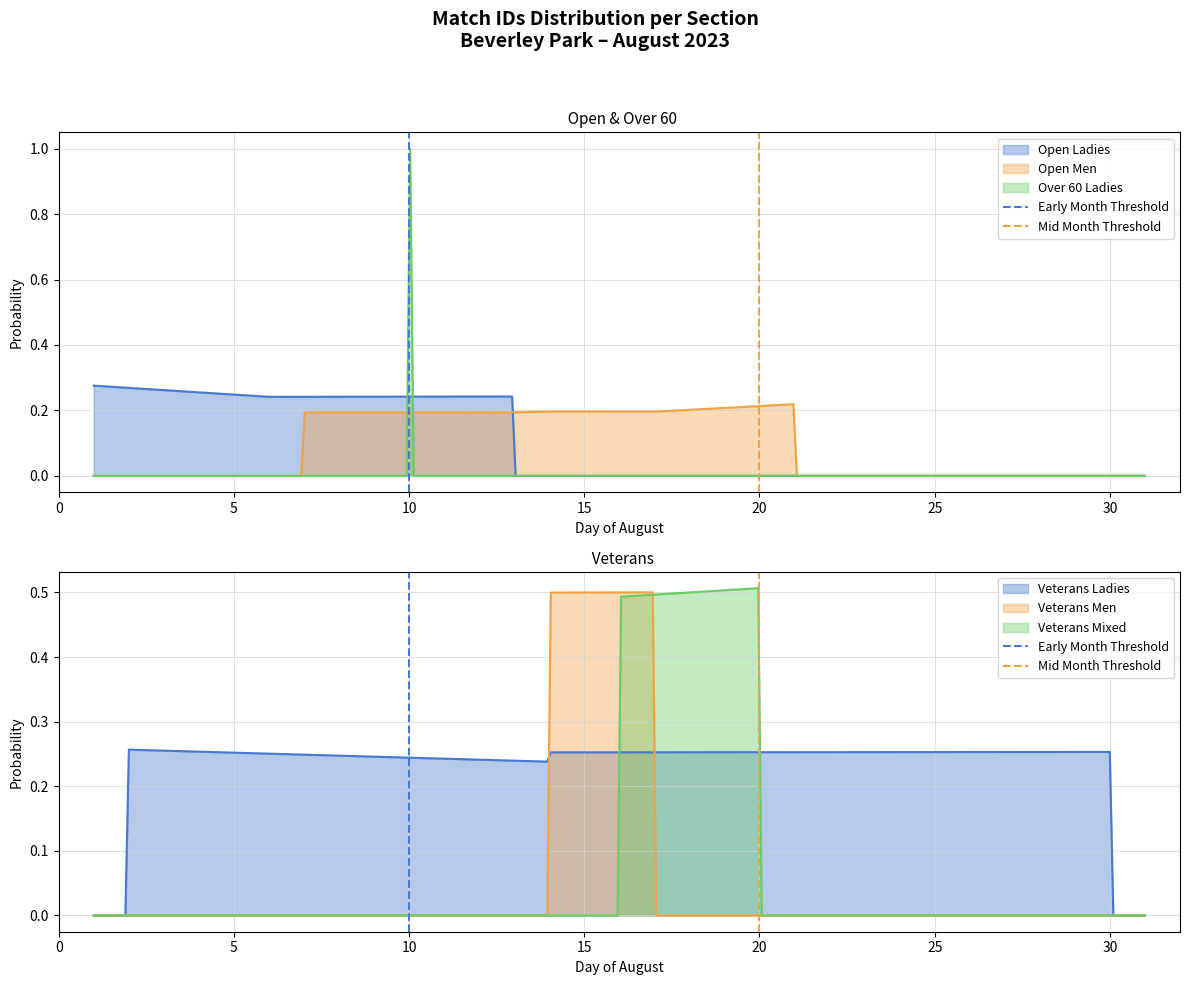

Does the chart have visible grid lines?

Yes